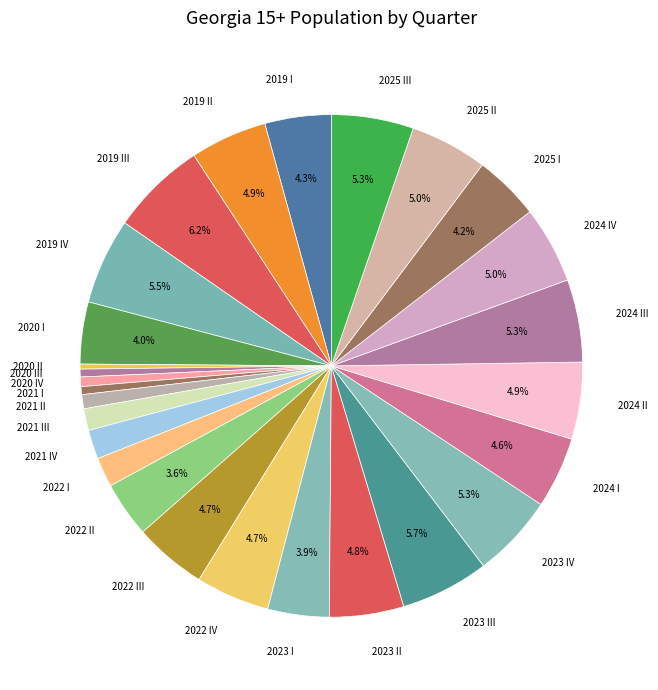

Is it true that 2024 III is 5% of the pie?

True